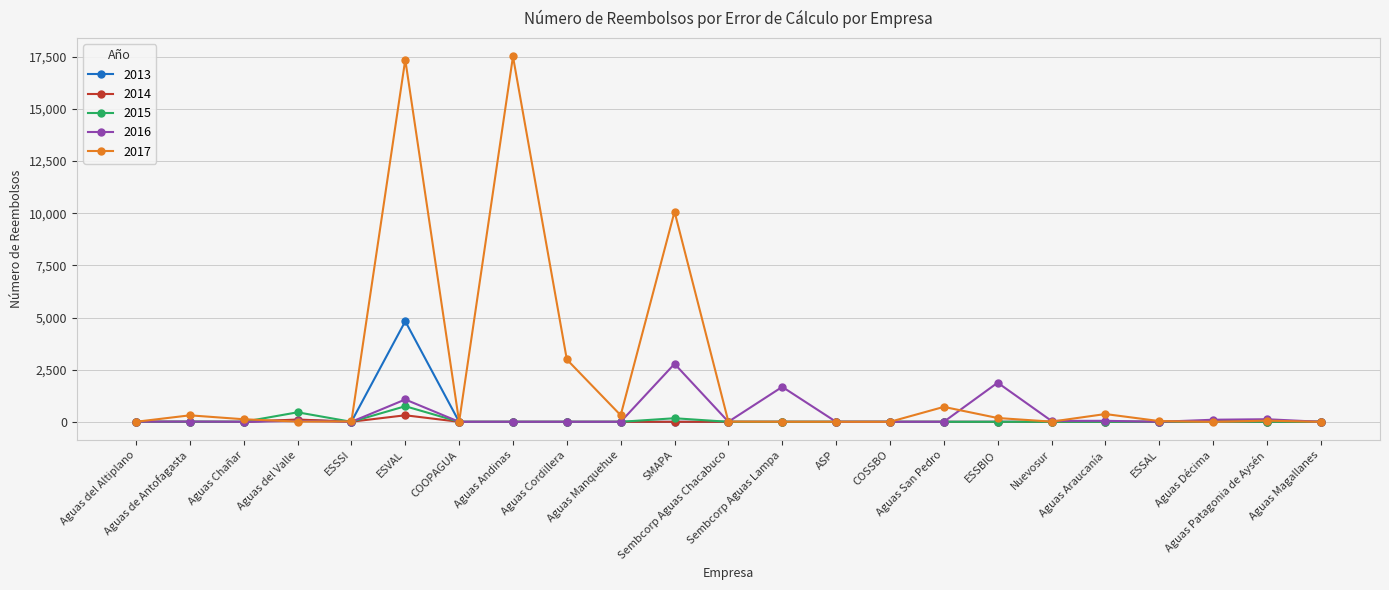

True or false: 2015 has more than 1 points higher than both neighbors.

True